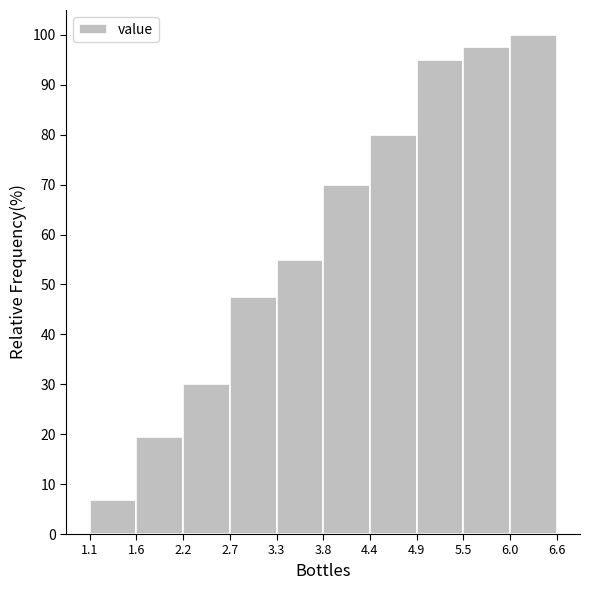

Reading left to right, transcribe this chart: for each bar, give the range it covers on the x-axis and its height. The values are not printed on the chart, so give them approximately, as read against the axis.

1.1 to 1.6: 7
1.6 to 2.2: 19
2.2 to 2.7: 30
2.7 to 3.3: 48
3.3 to 3.8: 55
3.8 to 4.4: 70
4.4 to 4.9: 80
4.9 to 5.5: 95
5.5 to 6.0: 98
6.0 to 6.6: 100